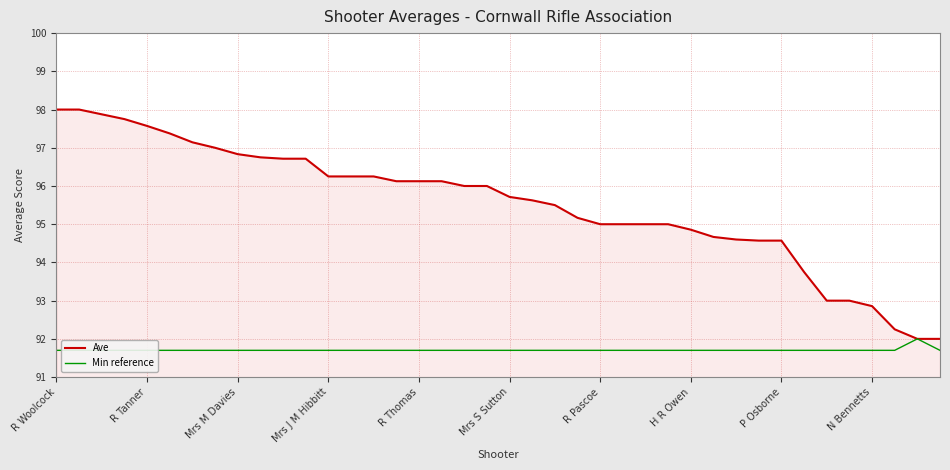

How many lines are shown in the chart?

2